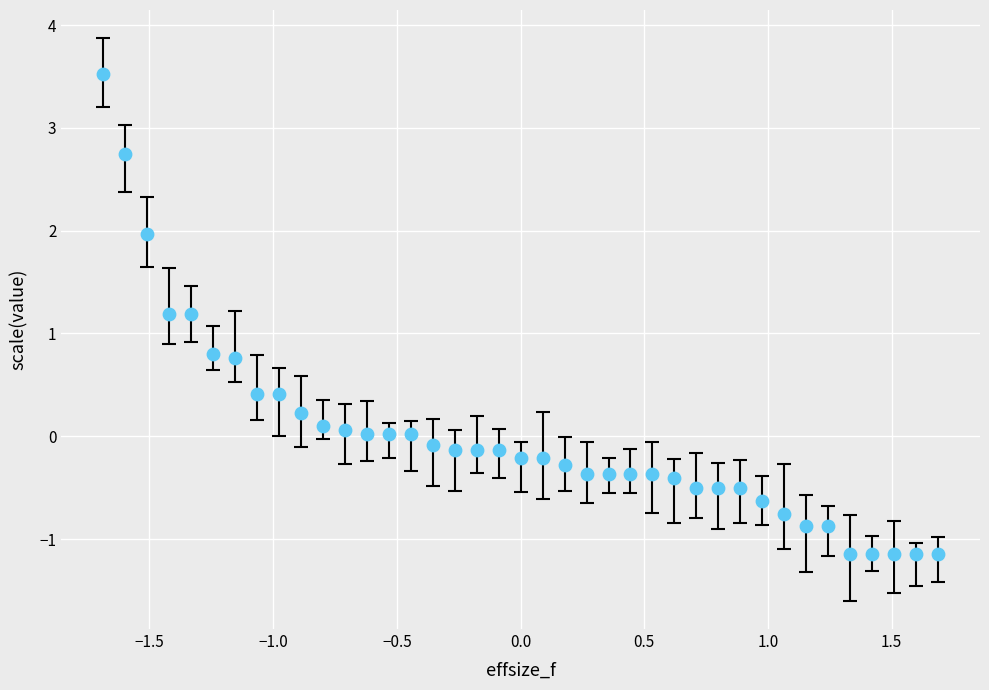

What is the range of X values (max minus min)?

3.4